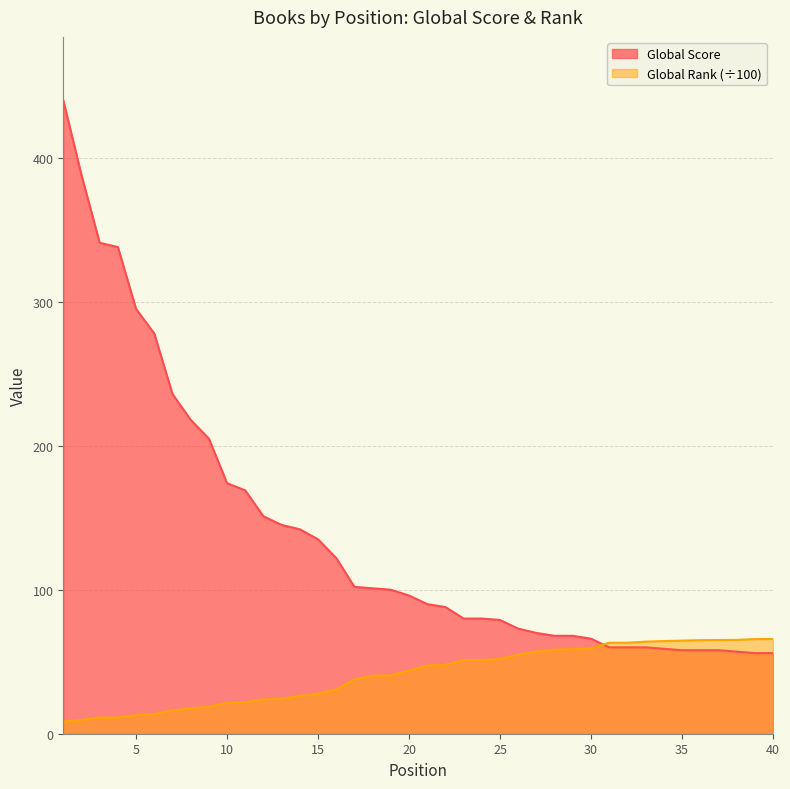

Reading right to left, what are all the values shown in this chart?

Global Score: 40=56.0	39=56.0	38=57.0	37=58.0	36=58.0	35=58.0	34=59.0	33=60.0	32=60.0	31=60.0	30=66.0	29=68.0	28=68.0	27=70.0	26=73.0	25=79.0	24=80.0	23=80.0	22=88.0	21=90.0	20=96.0	19=100.0	18=101.0	17=102.0	16=122.0	15=135.0	14=142.0	13=145.0	12=151.0	11=169.0	10=174.0	9=205.0	8=218.0	7=236.0	6=278.0	5=295.0	4=338.0	3=341.0	2=388.0	1=440.0
Global Rank (÷100): 40=65.8	39=65.7	38=65.2	37=65.0	36=65.0	35=64.7	34=64.4	33=64.0	32=63.2	31=63.2	30=59.4	29=58.7	28=58.4	27=57.0	26=54.9	25=51.9	24=51.2	23=51.2	22=47.9	21=47.4	20=43.9	19=40.6	18=40.3	17=37.7	16=30.7	15=27.8	14=26.2	13=24.4	12=23.8	11=21.8	10=21.5	9=18.7	8=17.6	7=16.1	6=13.7	5=12.9	4=11.3	3=11.2	2=9.6	1=8.4